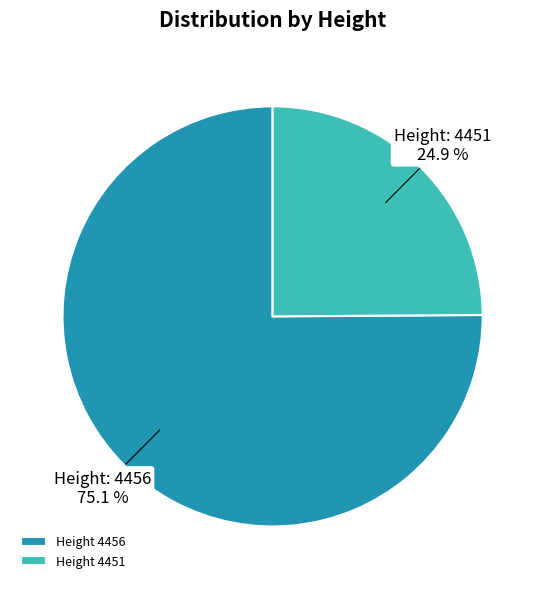

Approximately how many times larger is the value at Height 4451 compared to Height 4456?

0.3